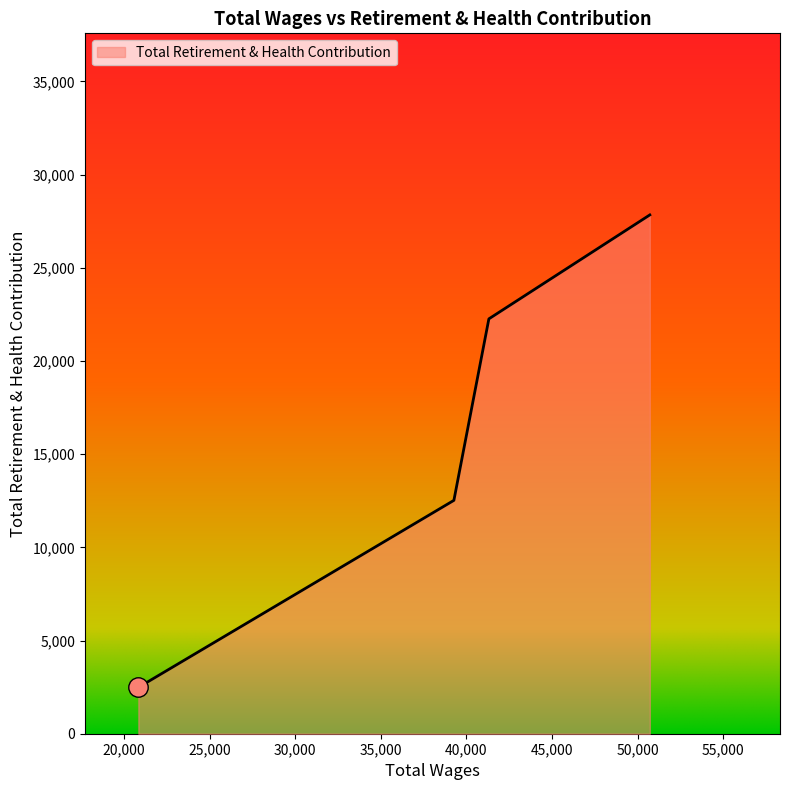

How many distinct data groups are displayed?

1